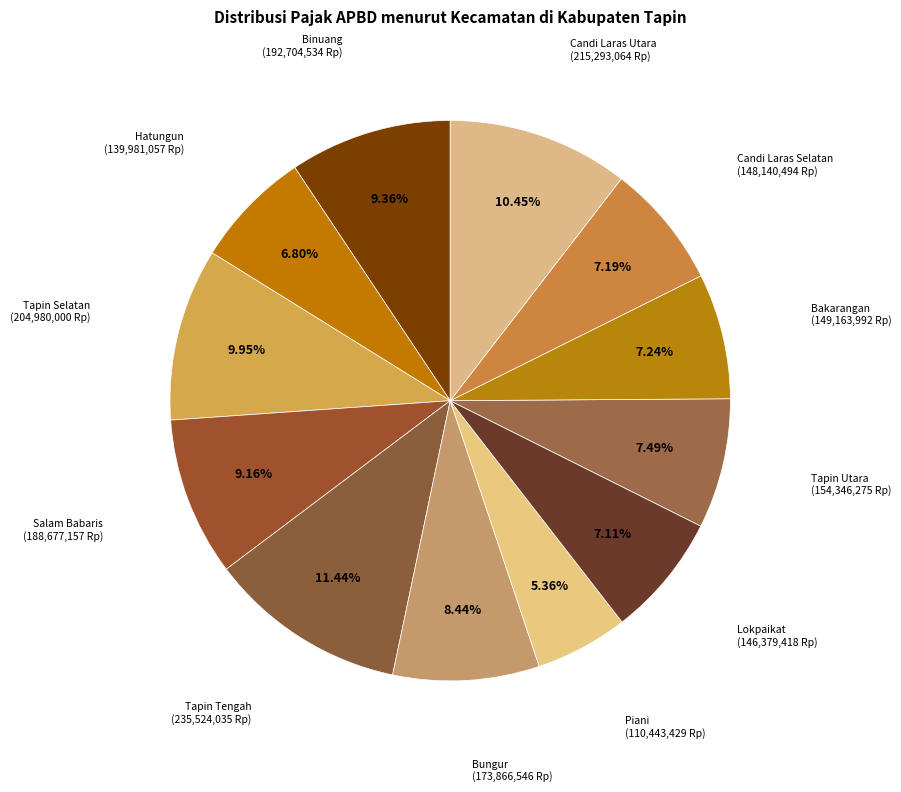

How many segments does this pie chart have?

12